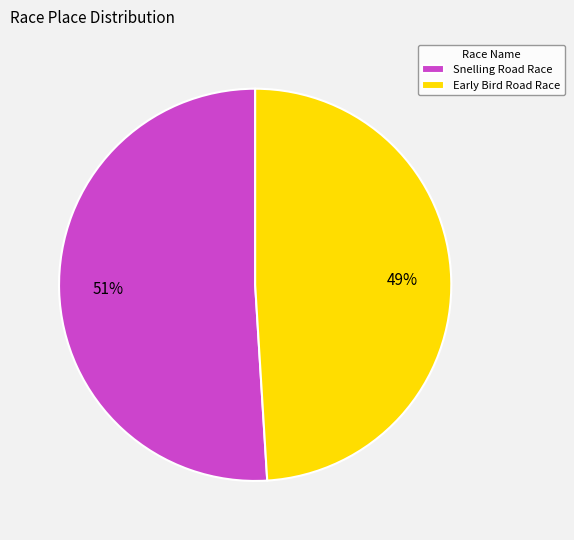

The Snelling Road Race slice represents 63% of the pie. True or false?

False